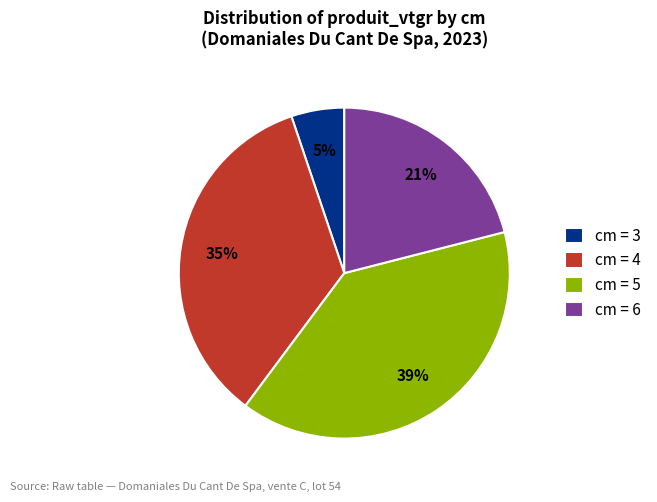

To the nearest percent, what portion does cm = 6 represent?

21%